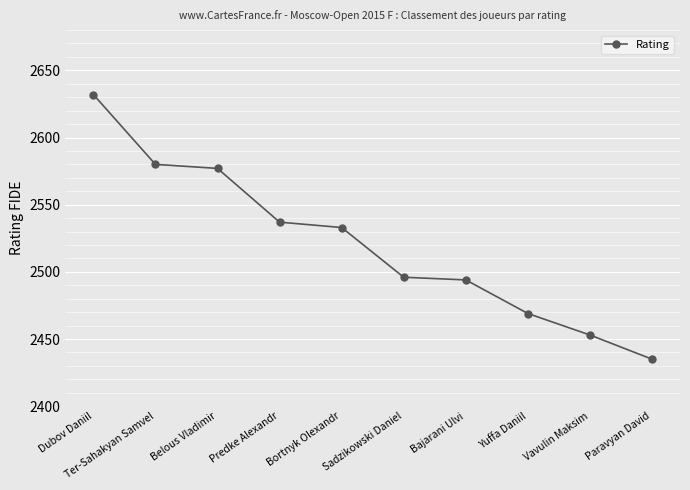

At which category does the chart reach its peak across all series?

Dubov Daniil